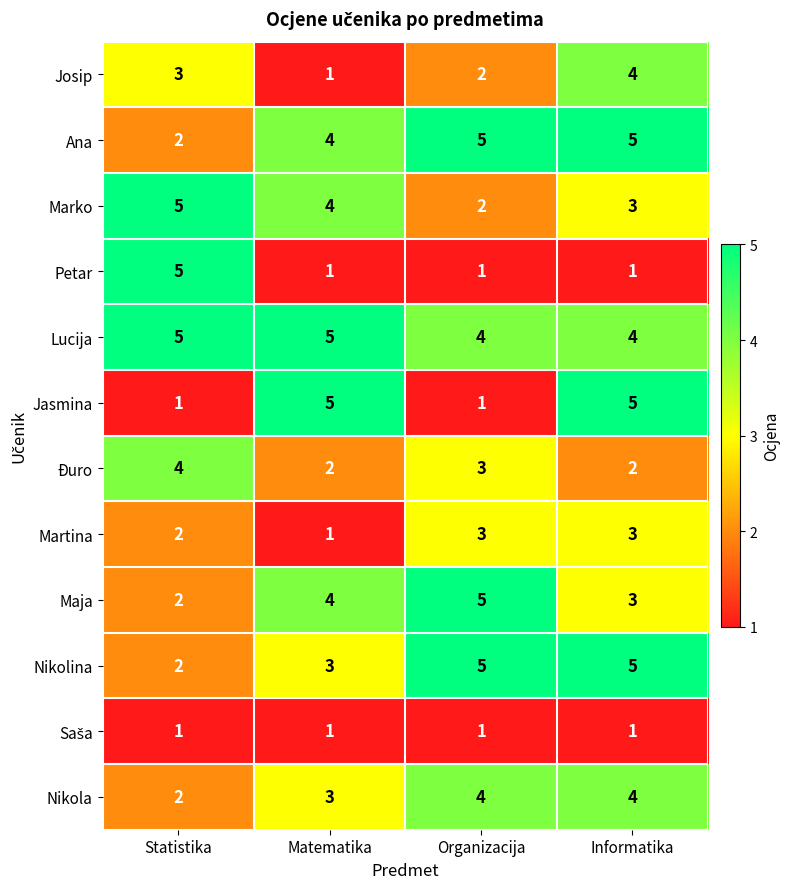

What is the difference between the highest and lowest values at Statistika?

4